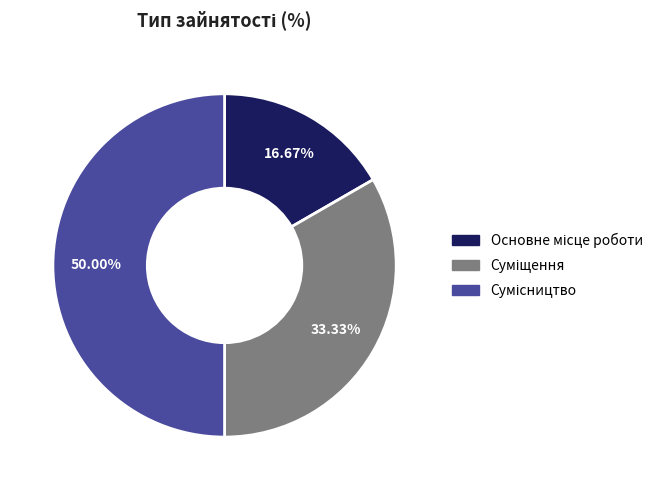

How many segments does this pie chart have?

3